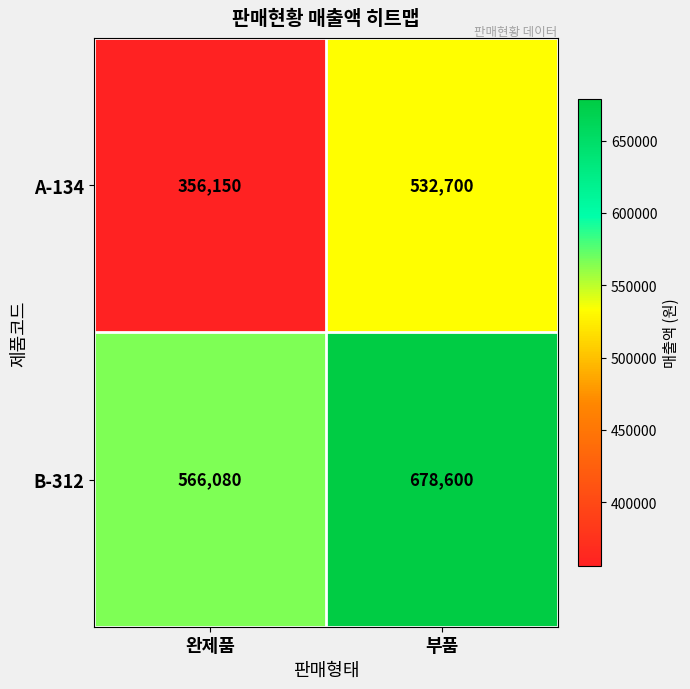

List the labels in order of A-134 value, smallest first.

완제품, 부품